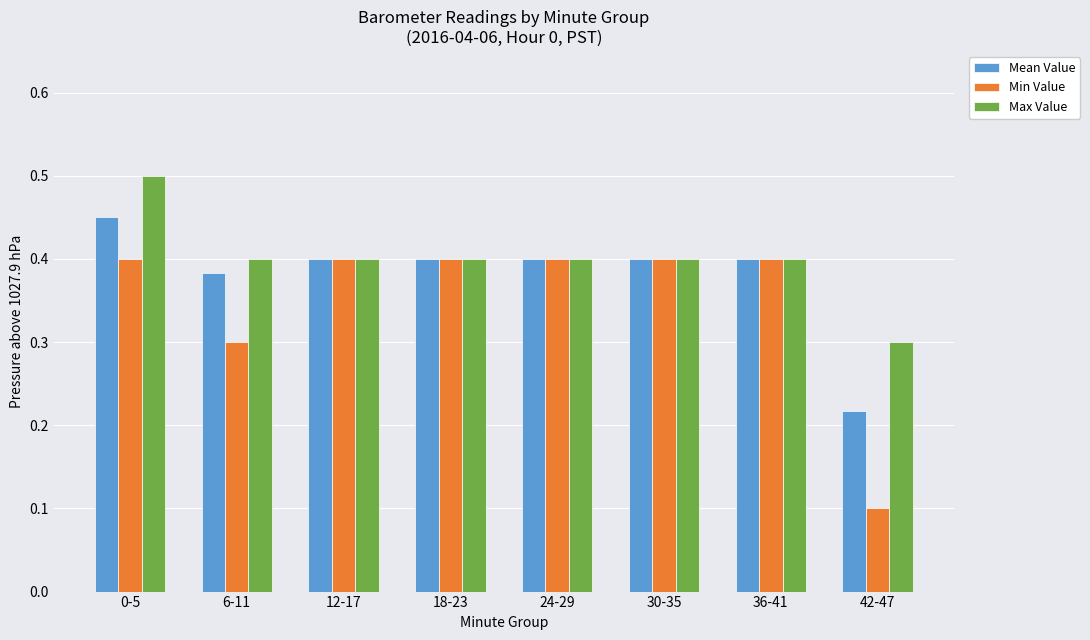

What are all the series names shown in the legend?

Mean Value, Min Value, Max Value